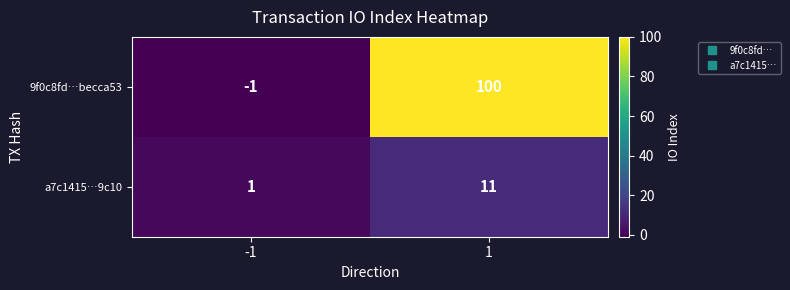

What is the difference between the a7c1415…9c10 values at 1 and -1?

10